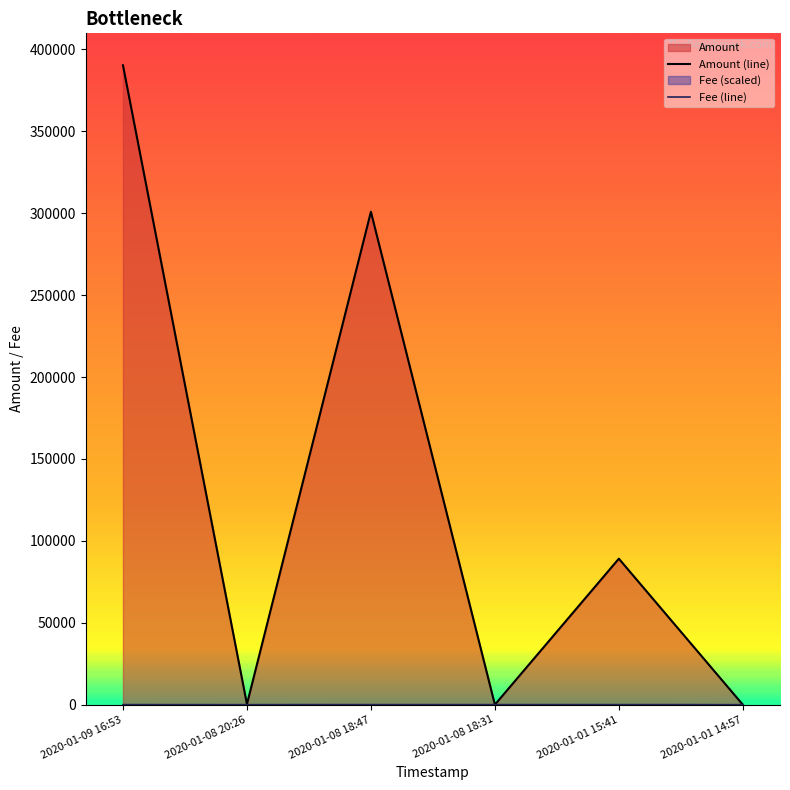

Read the Fee (line) value at 2020-01-09 16:53.

24.4